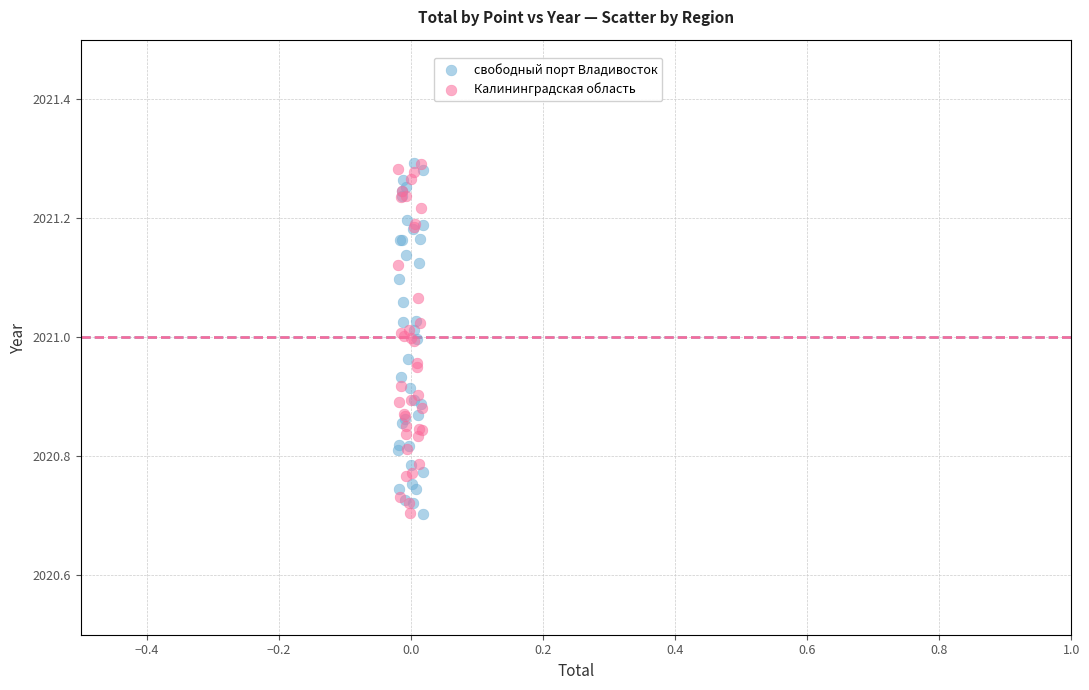

What are all the series names shown in the legend?

свободный порт Владивосток, Калининградская область